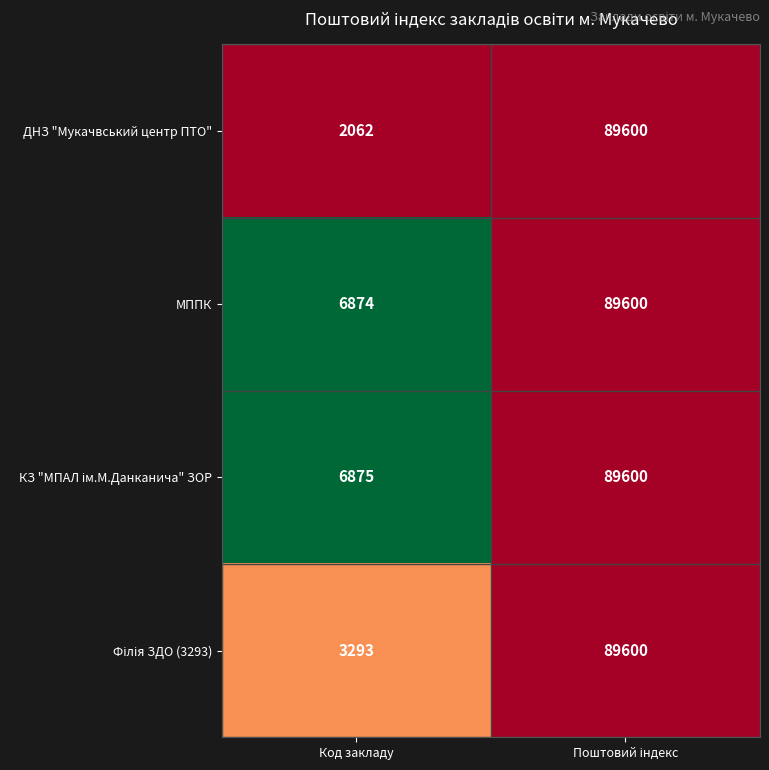

What is the minimum value for МППК?

6874